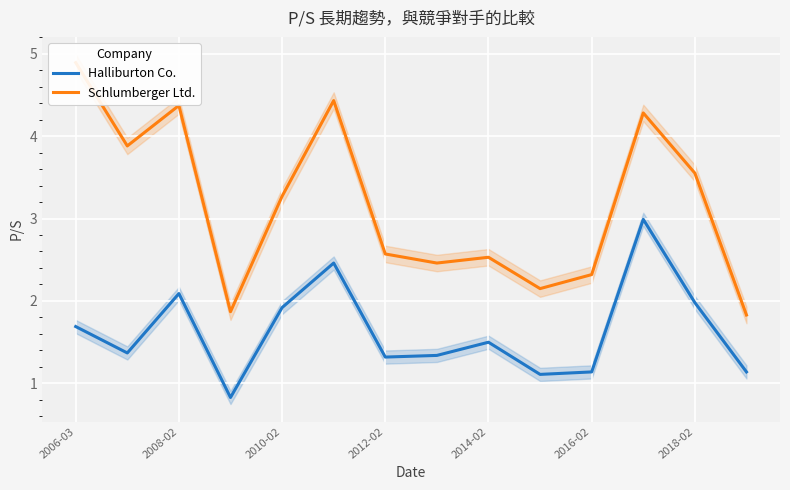

How many lines are shown in the chart?

2